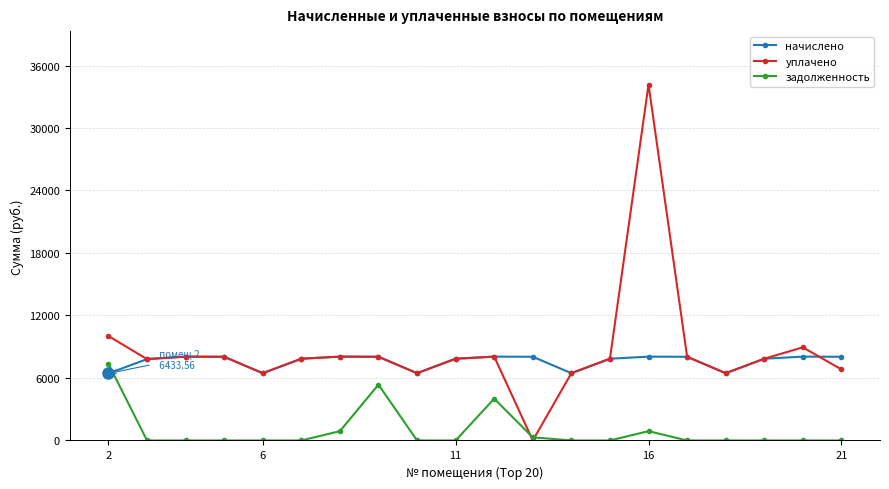

What is the value of the начислено point at the 9th from the left?

6458.4